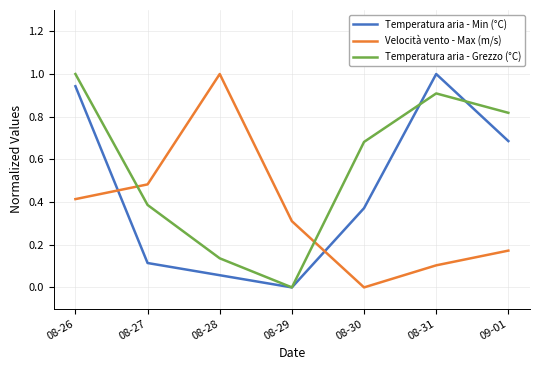

What are all the series names shown in the legend?

Temperatura aria - Min (°C), Velocità vento - Max (m/s), Temperatura aria - Grezzo (°C)